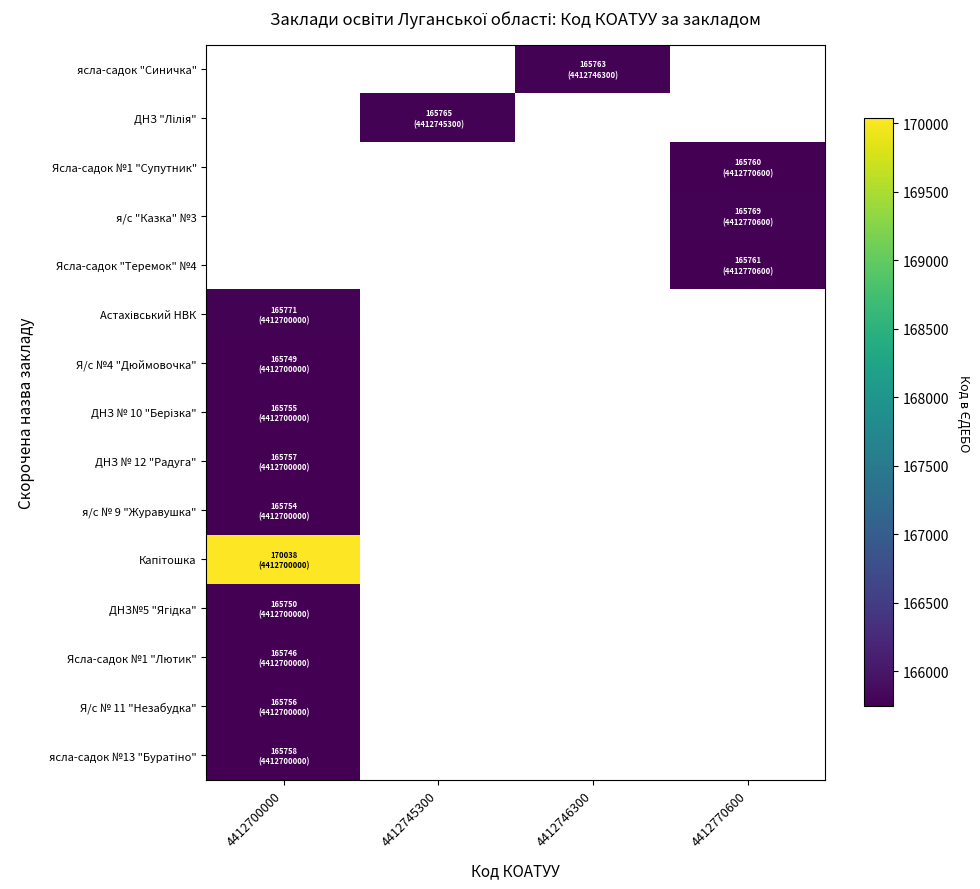

How many categories are shown in the chart?

4